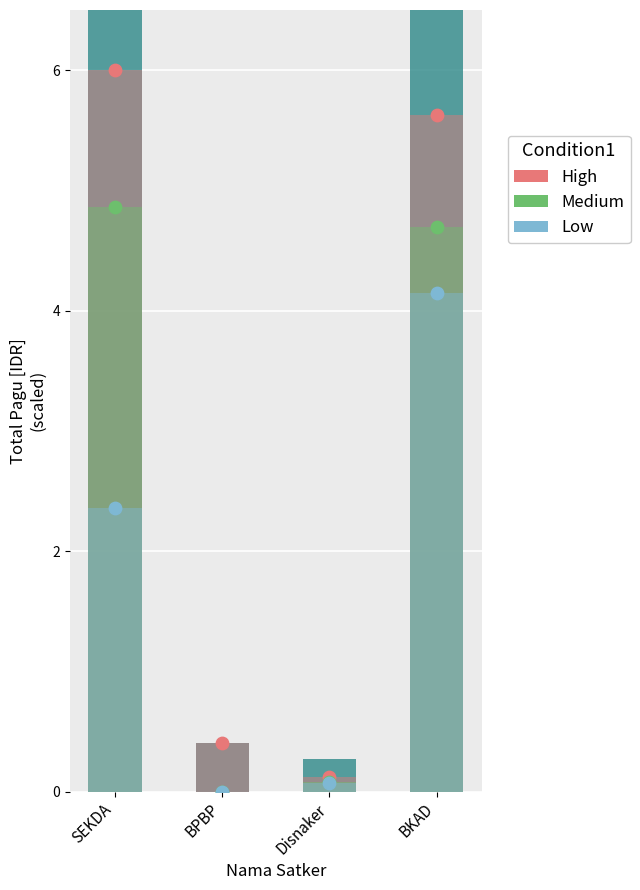

Which series reaches the maximum Y coordinate?

High